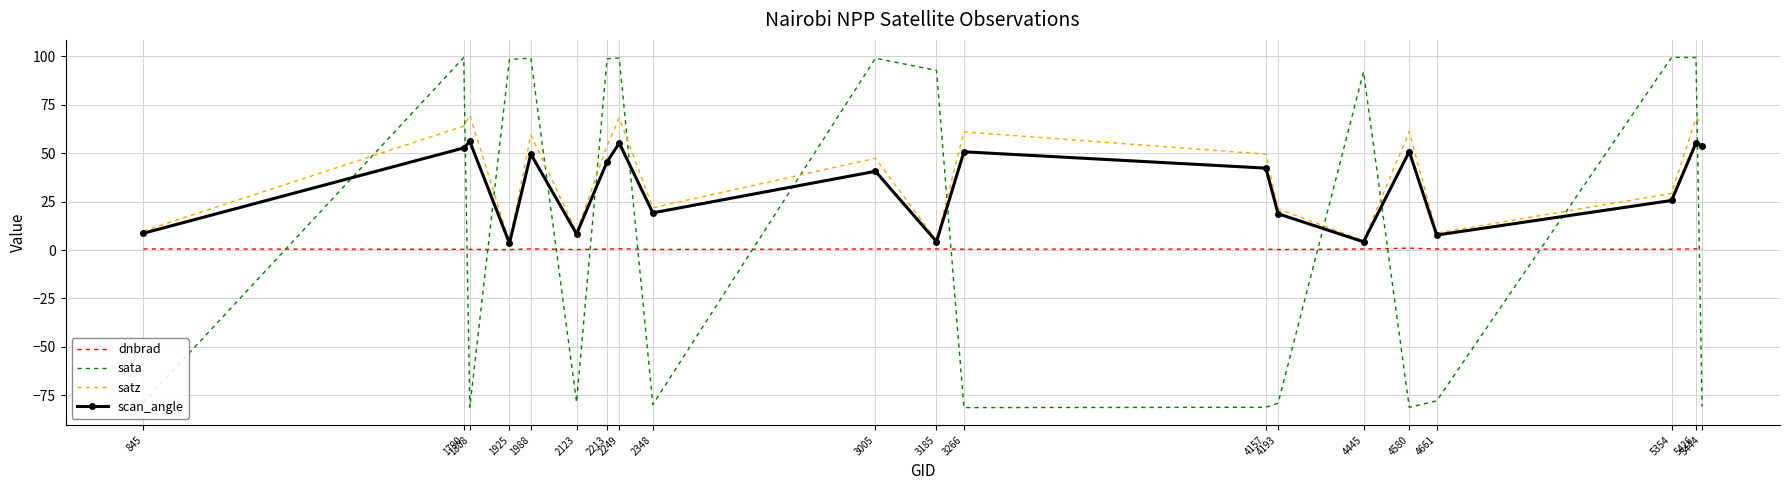

At which category does sata reach its first local peak?

1790